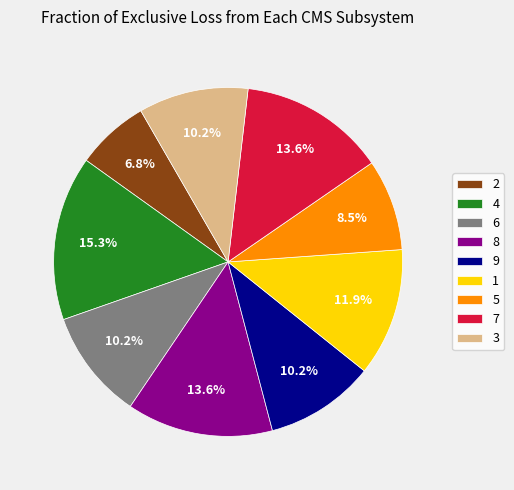

How much of the chart is everything except 1?

88.1%